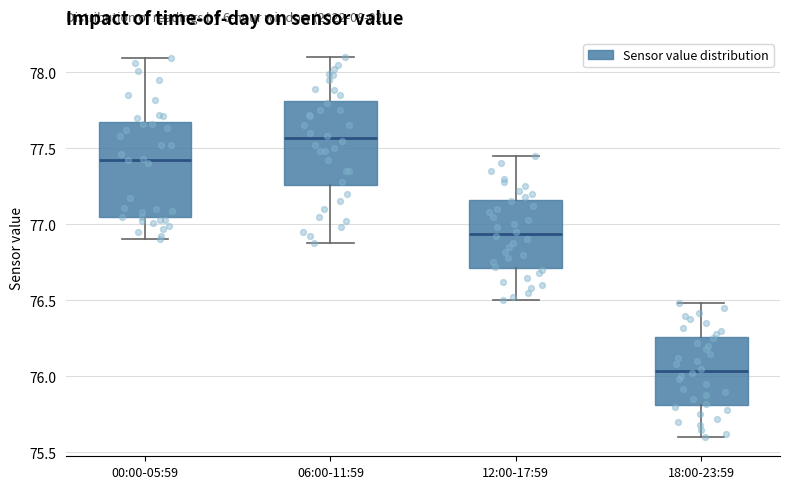

Which box's median line is the highest?

06:00-11:59